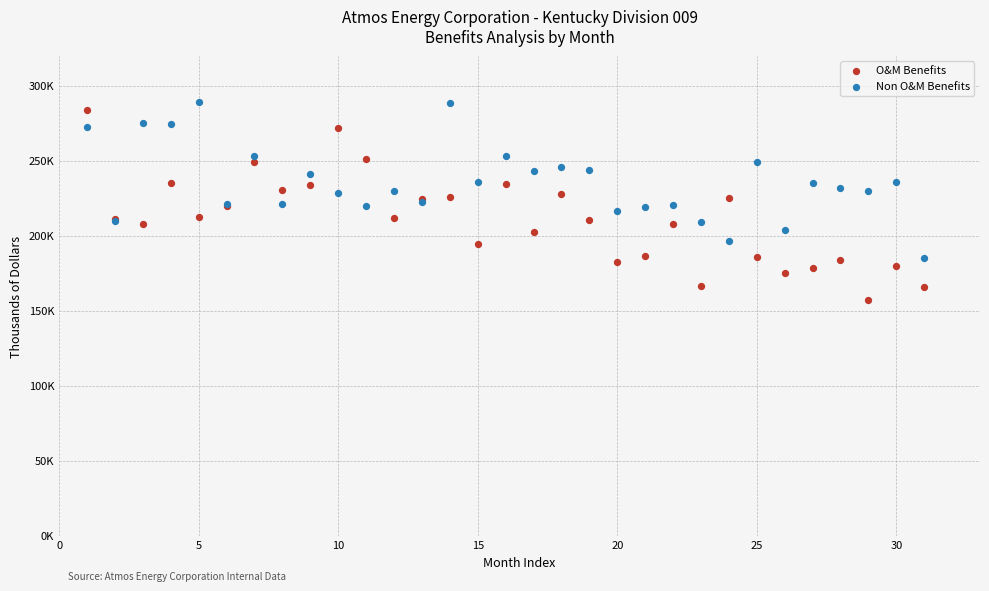

What are all the series names shown in the legend?

O&M Benefits, Non O&M Benefits